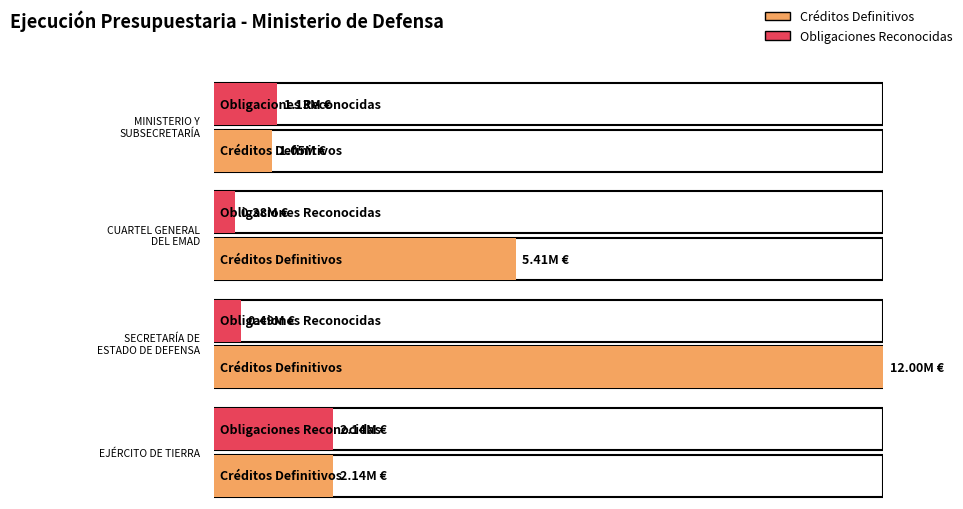

What is the average value of the Créditos Definitivos series?

5151496.1